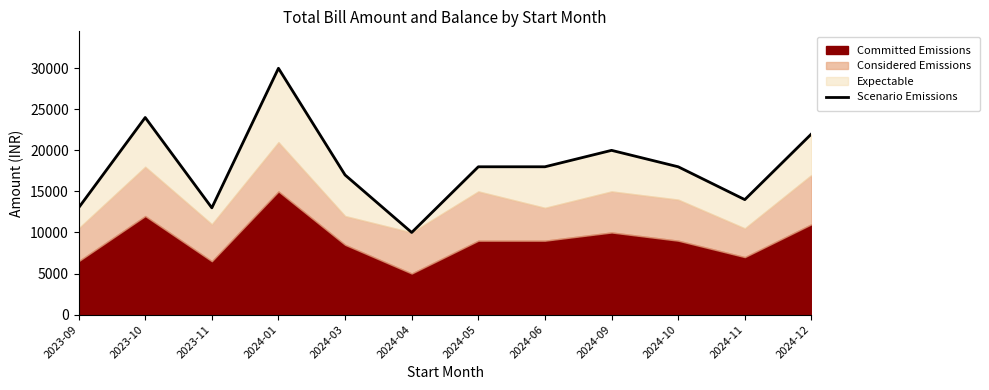

How many points are lower than both their immediate neighbors (excluding endpoints)?

3